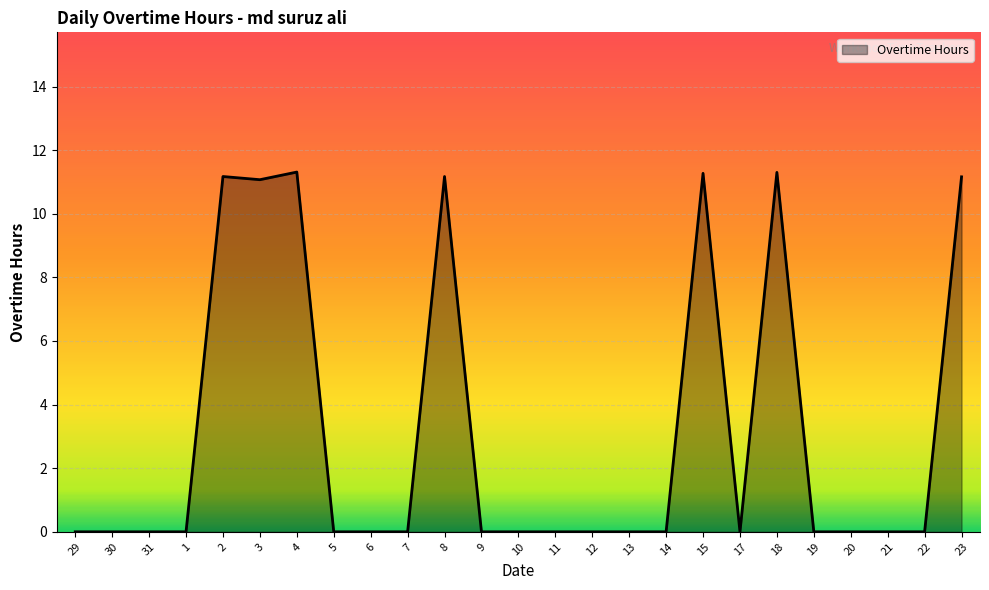

What is the difference between the maximum and minimum values?

11.3